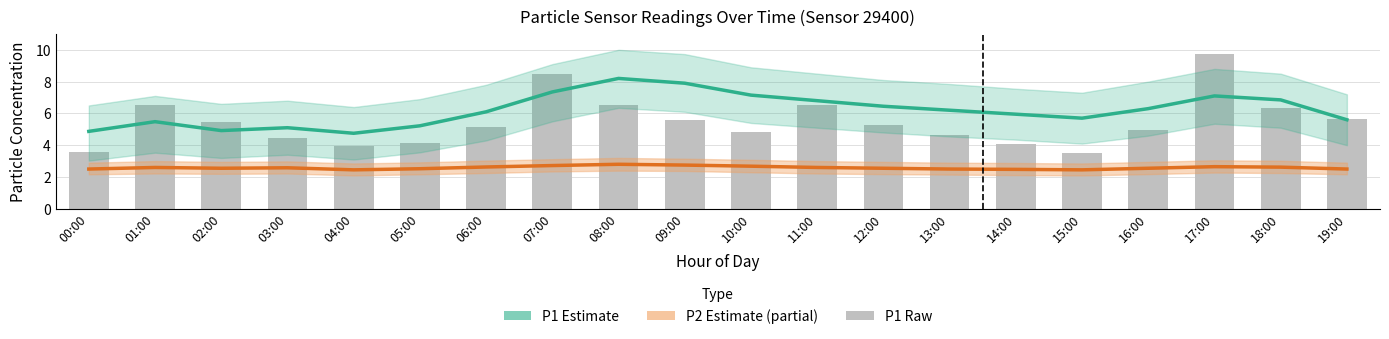

Is it true that P2 Estimate (partial) equals 2.6 at 06:00?

True